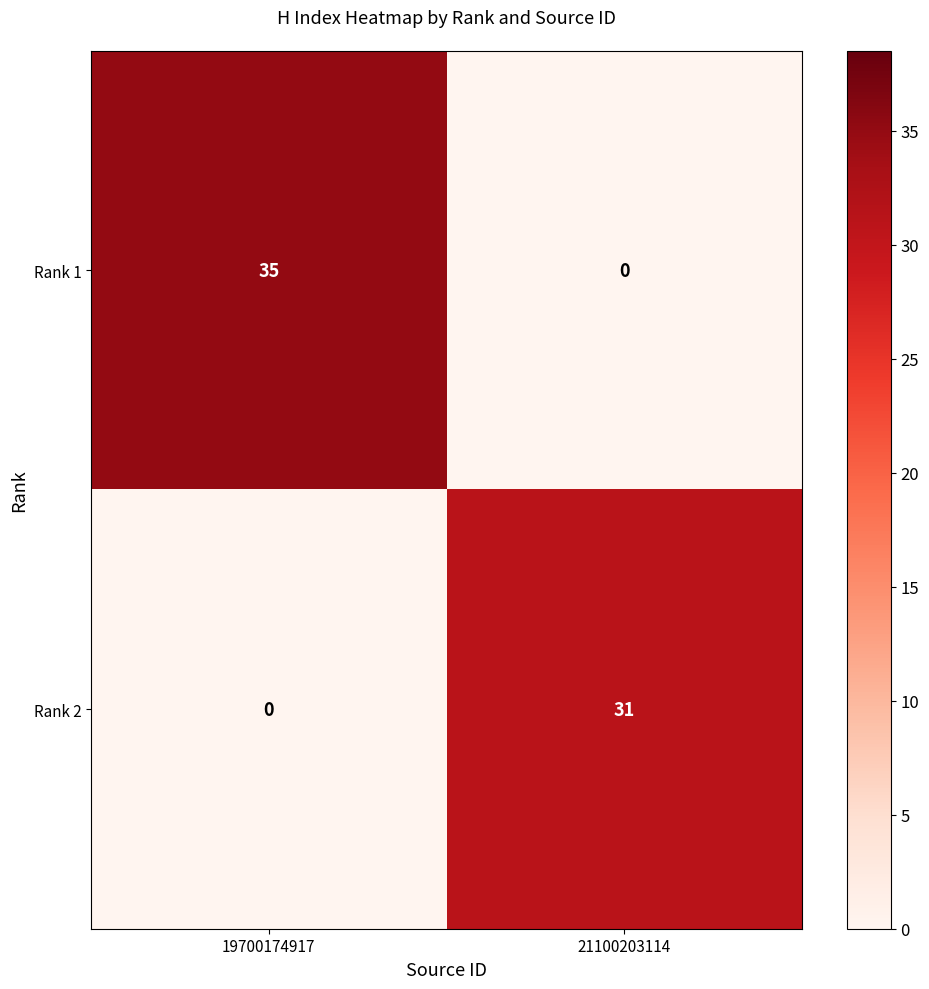

The Rank 1 series shows 35 at 19700174917. True or false?

True